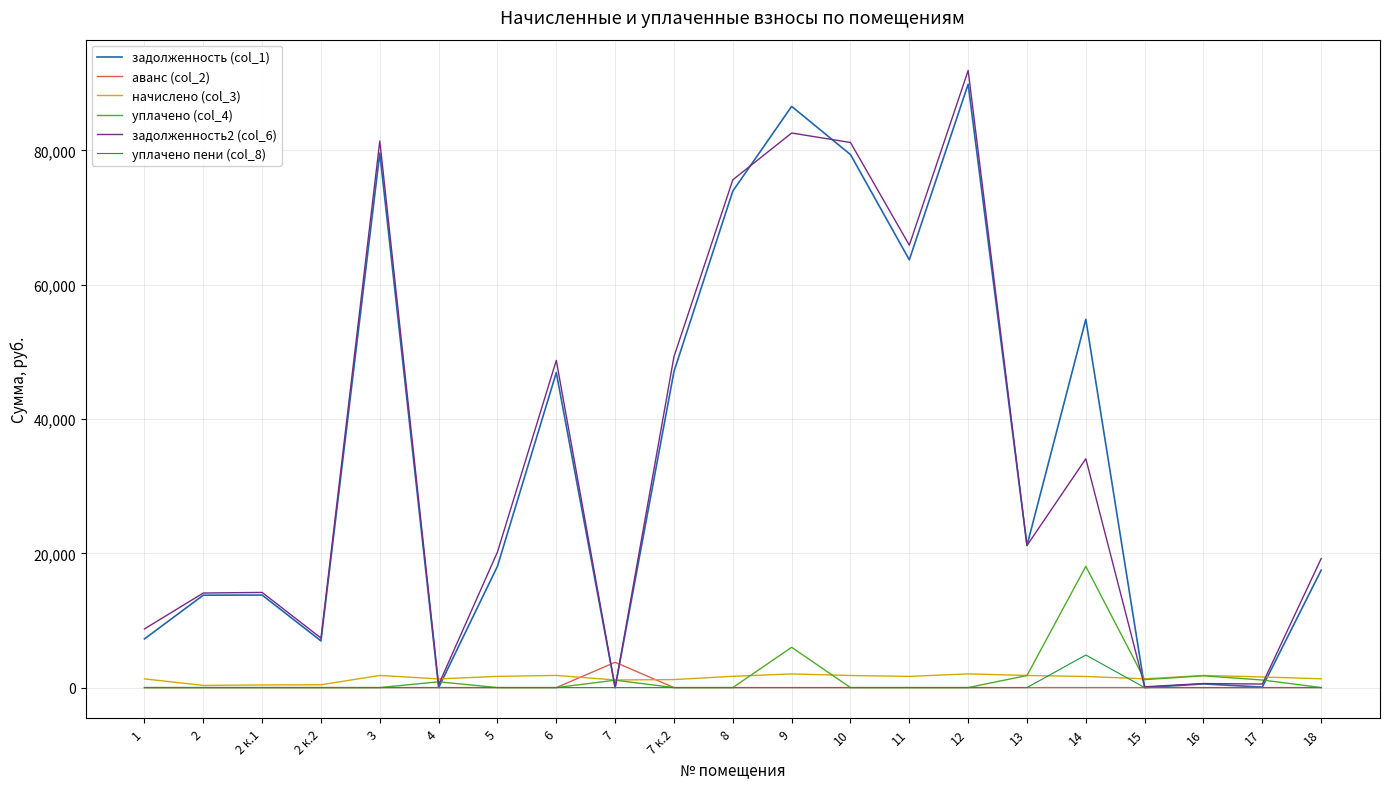

What is the sum of all начислено (col_3) values?

30025.1